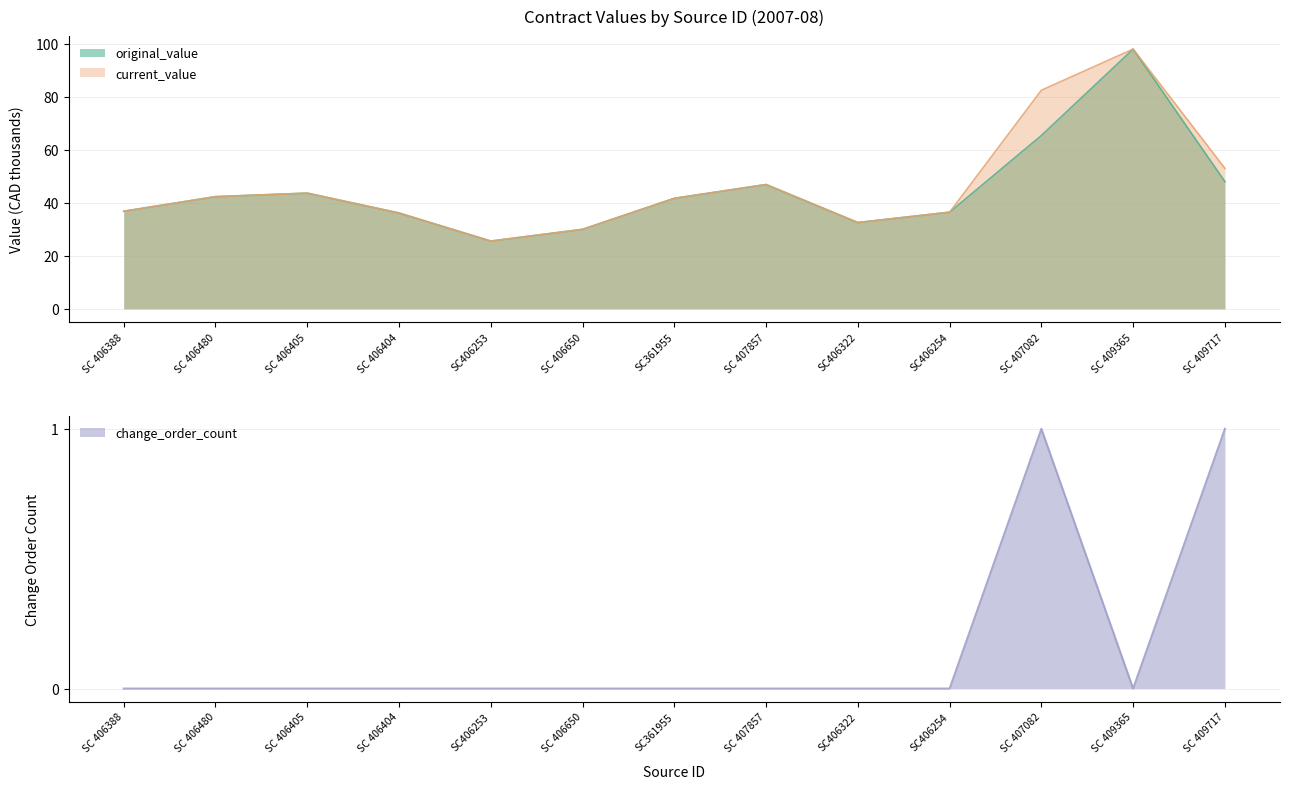

Is it true that change_order_count equals 0.0 at SC 406404?

True